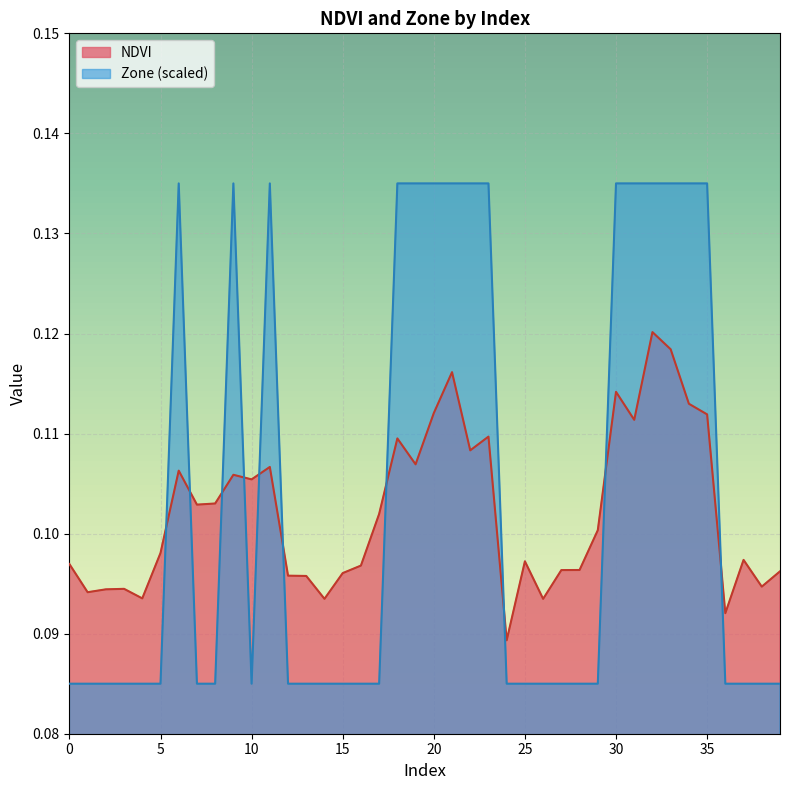

What is the minimum value shown in the chart?

0.1